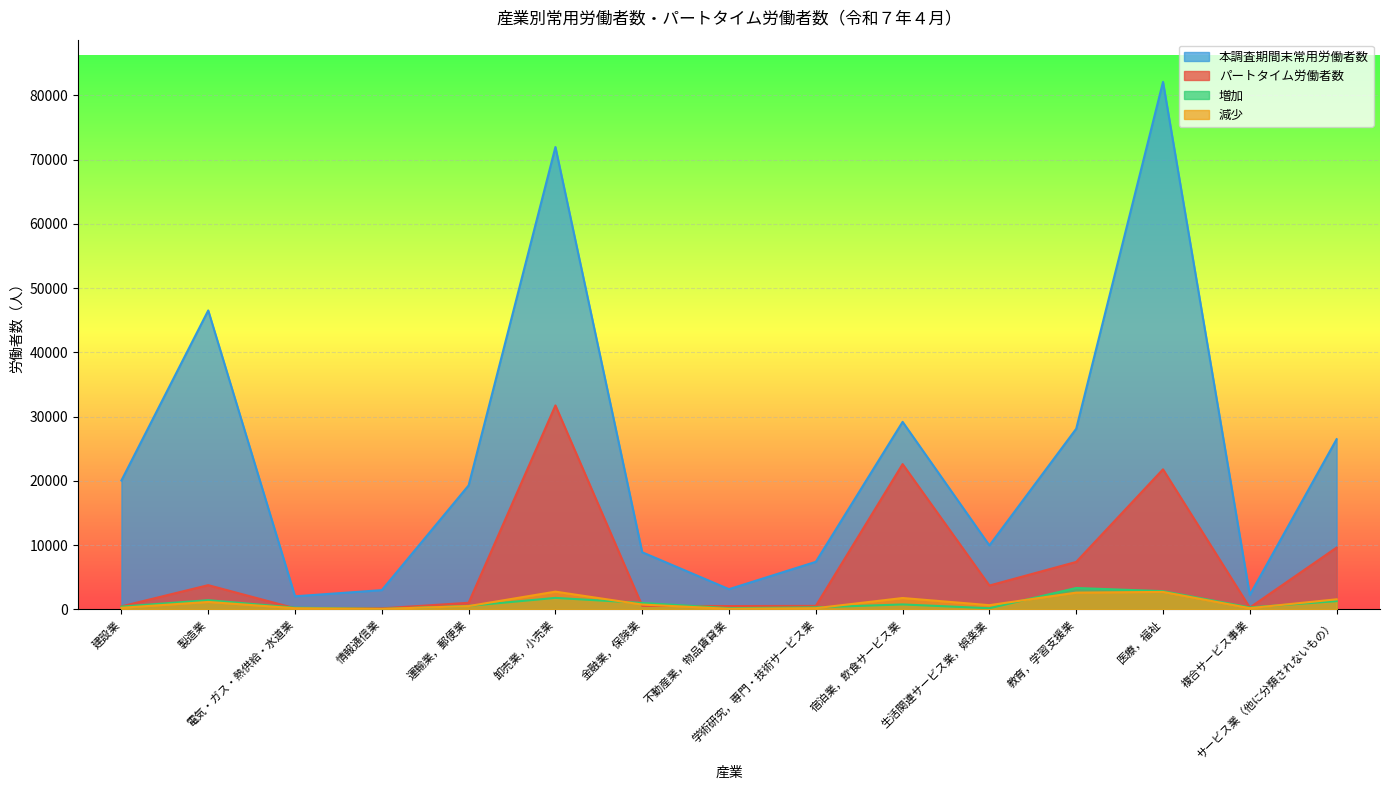

Which series has the widest spread of values?

本調査期間末常用労働者数